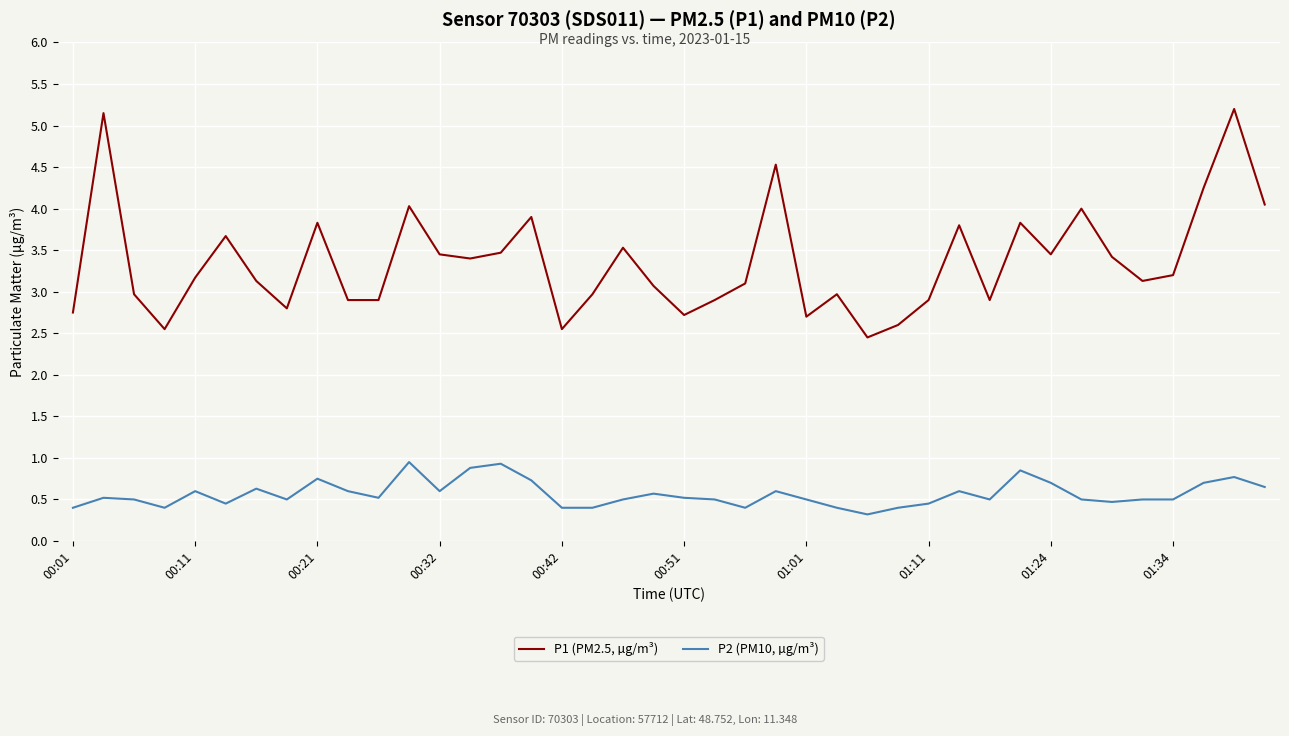

True or false: P1 (PM2.5, µg/m³) and P2 (PM10, µg/m³) intersect in this chart.

False